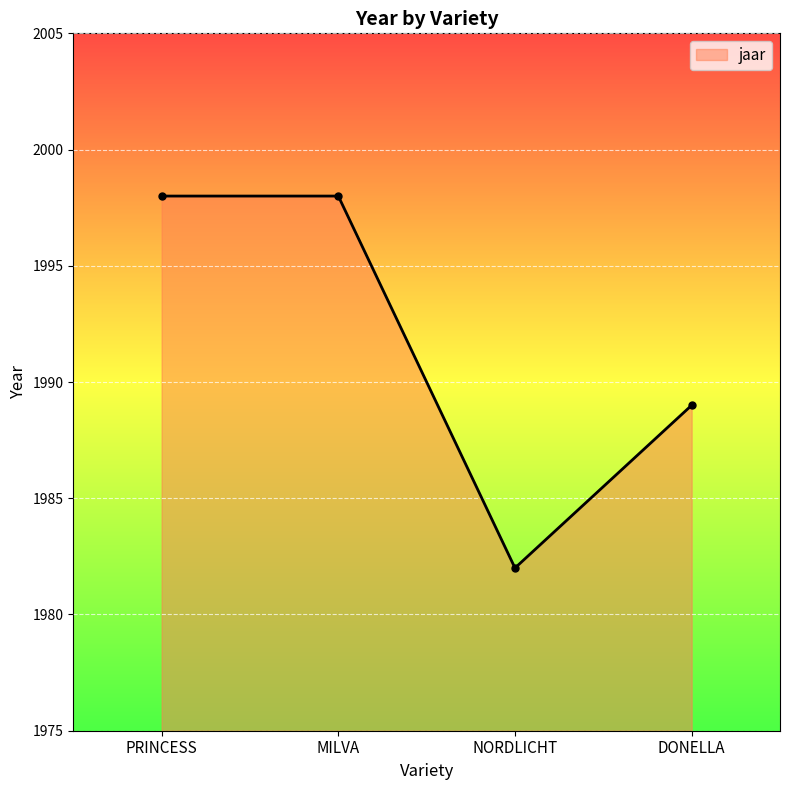

True or false: the data has more than 2 interior local peaks.

False